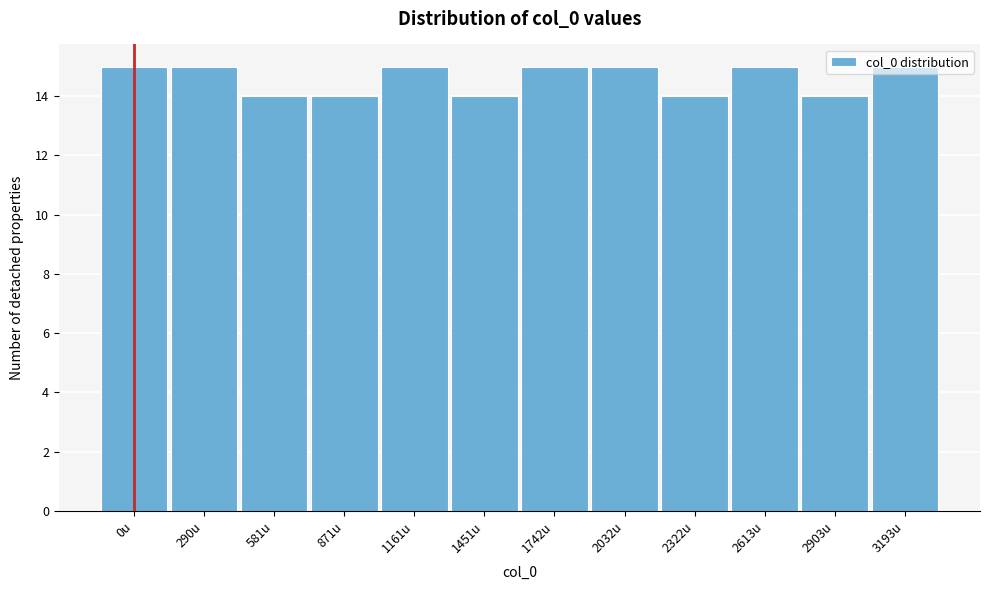

The value at 3193u is 15. True or false?

True